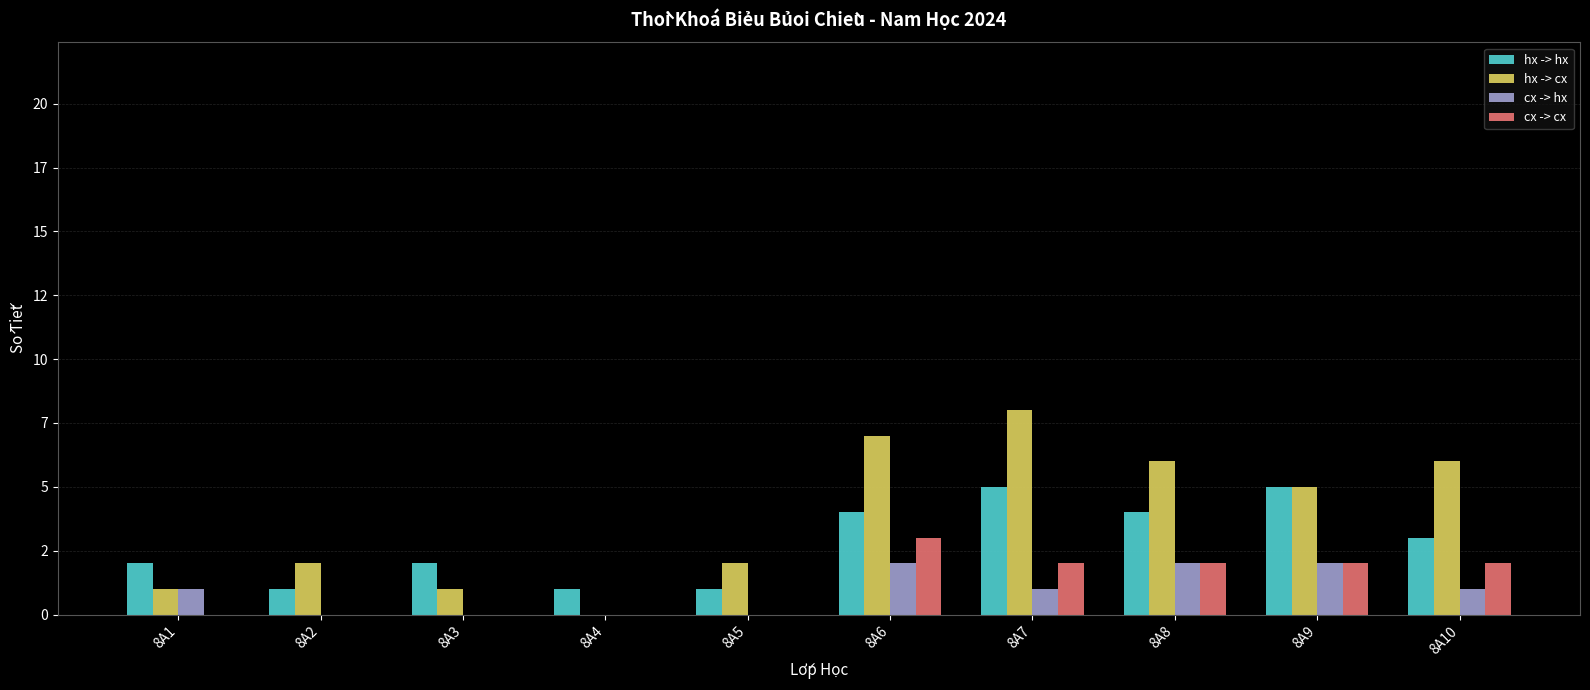

What is the average value of the cx -> cx series?

1